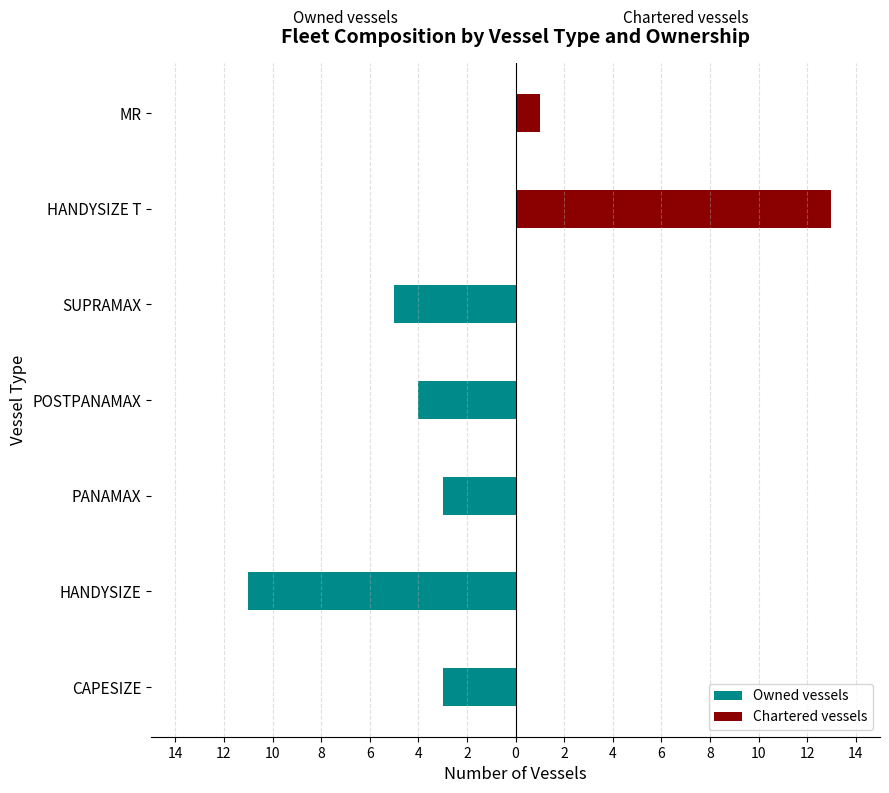

Between HANDYSIZE T and MR, which is larger?

HANDYSIZE T